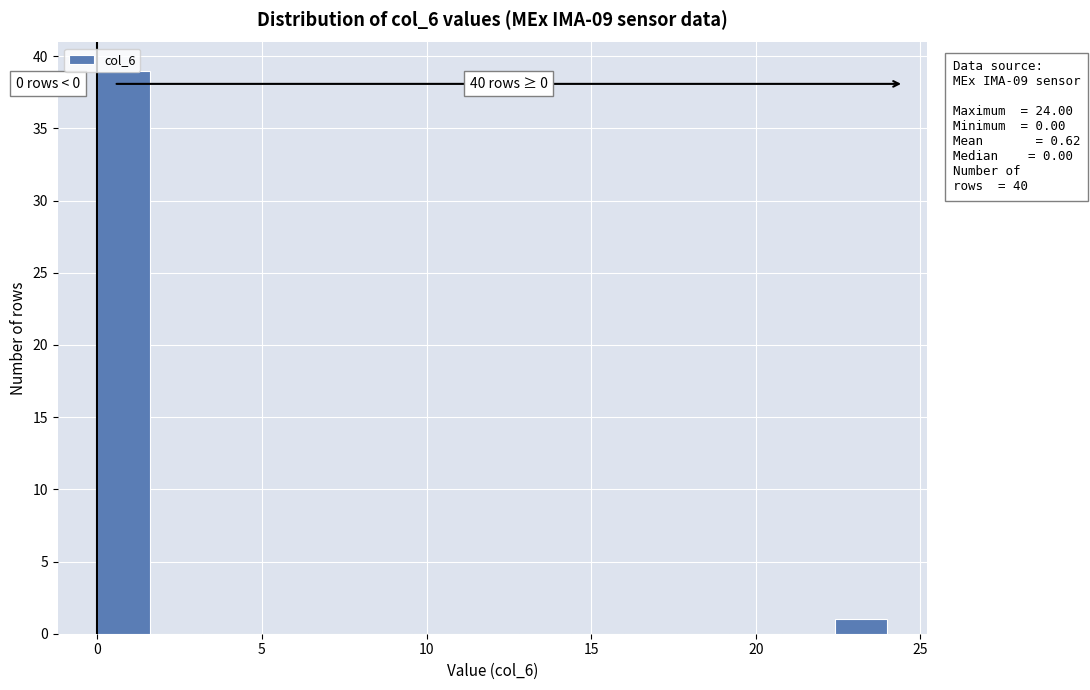

Read against the x-axis, roughly where is the centre of the tallest bar?

1.0